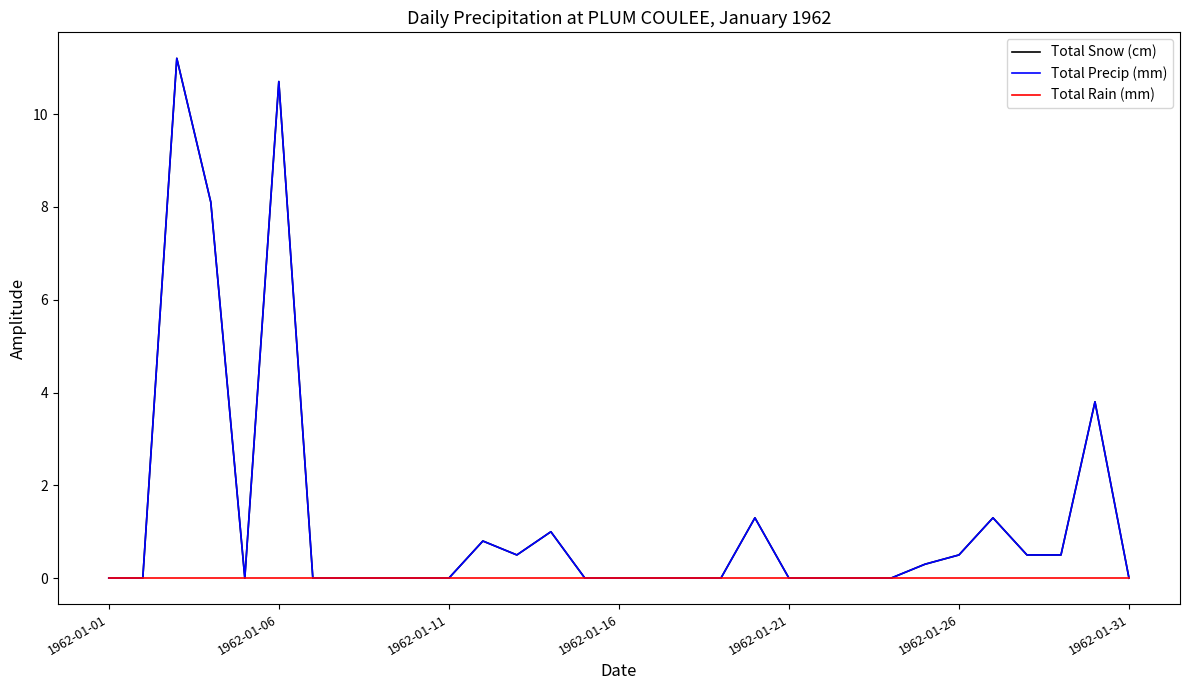

List the series in order of their peak value, highest first.

Total Snow (cm), Total Precip (mm), Total Rain (mm)